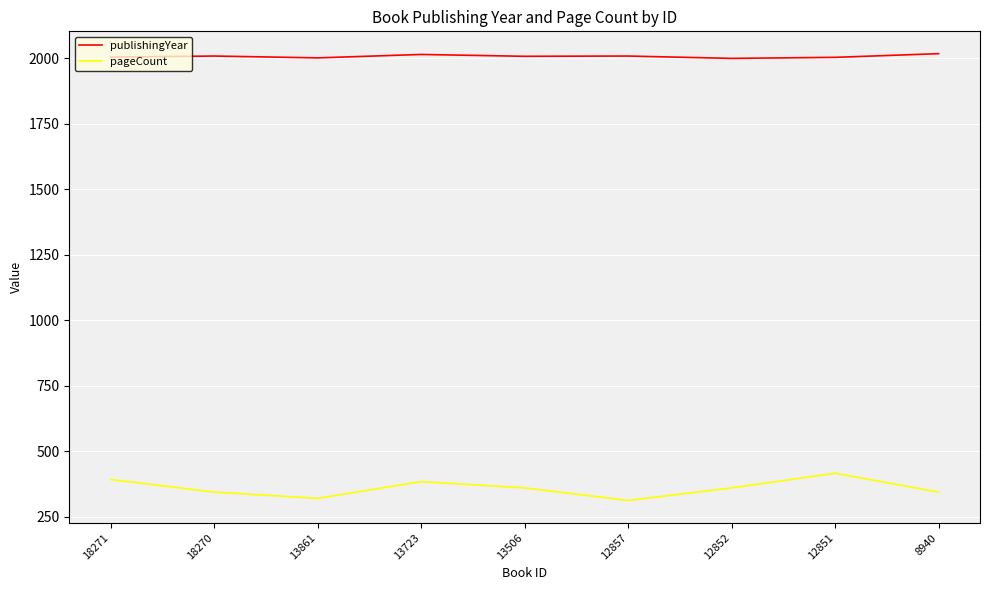

True or false: publishingYear and pageCount intersect in this chart.

False